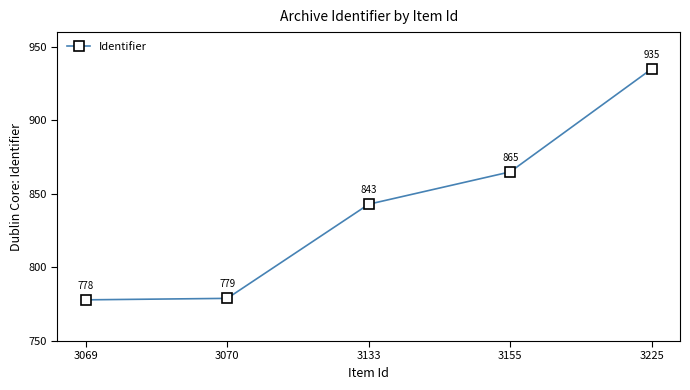

Count the number of categories in the chart.

5